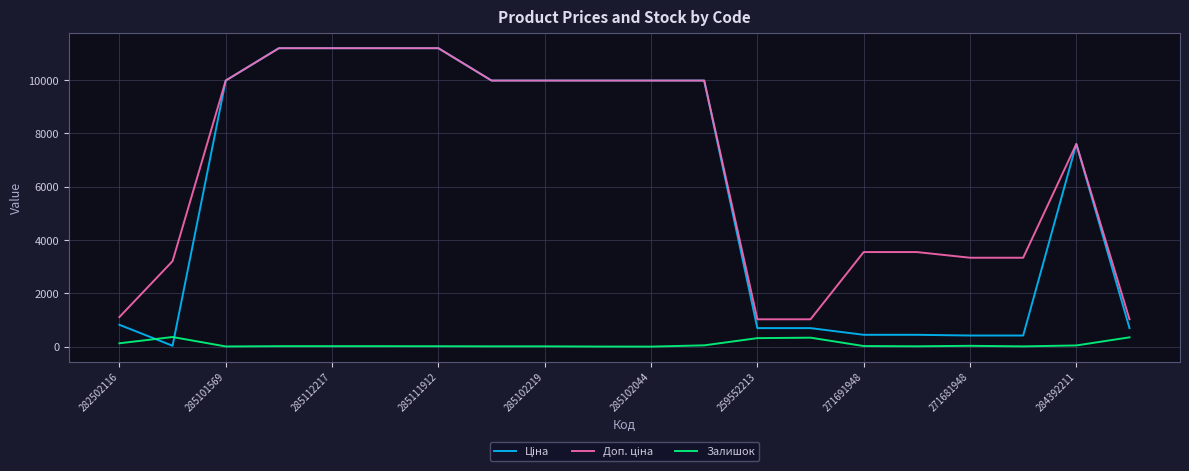

What is the greatest value displayed?

11188.2